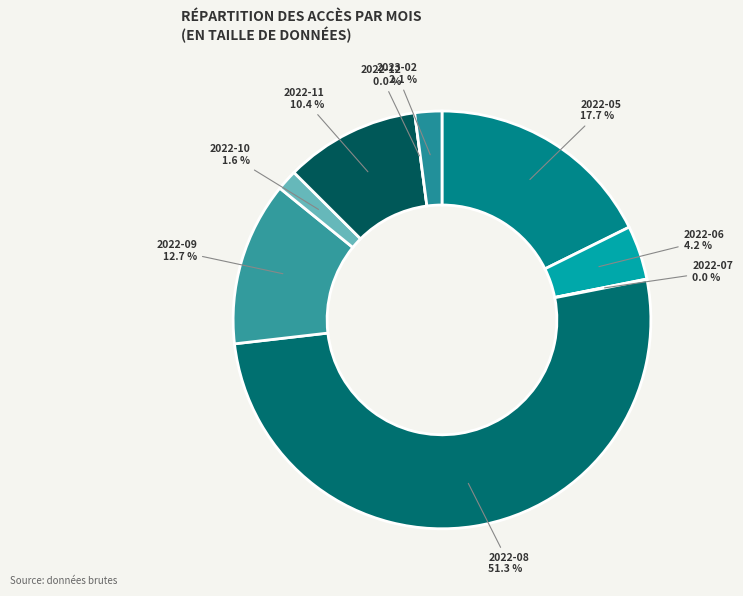

How many segments does this pie chart have?

9